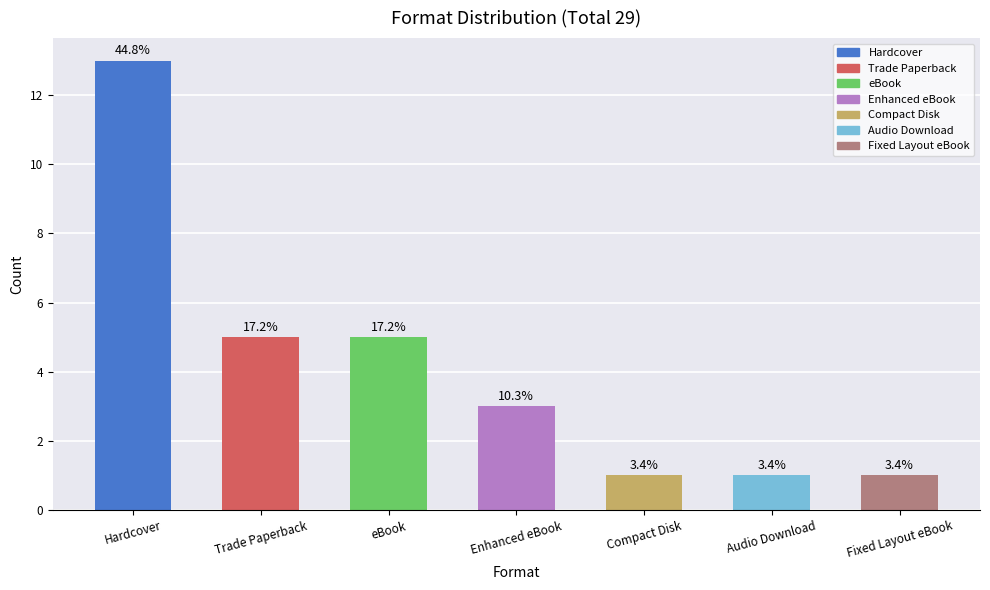

What is the sum of all values?

29